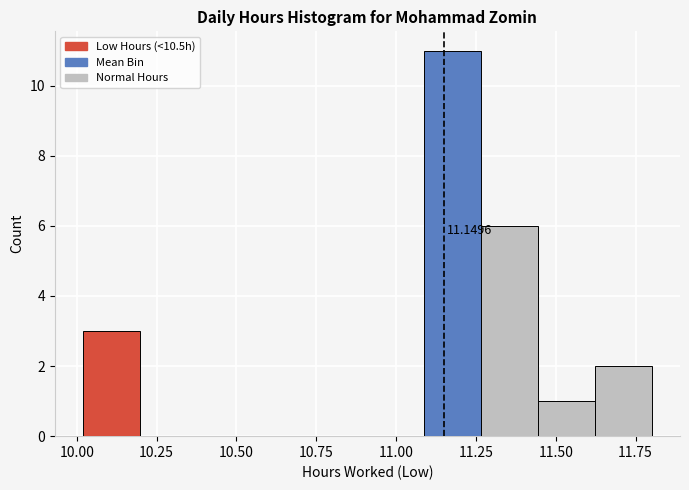

Read against the x-axis, roughly where is the centre of the tallest bar?

11.20